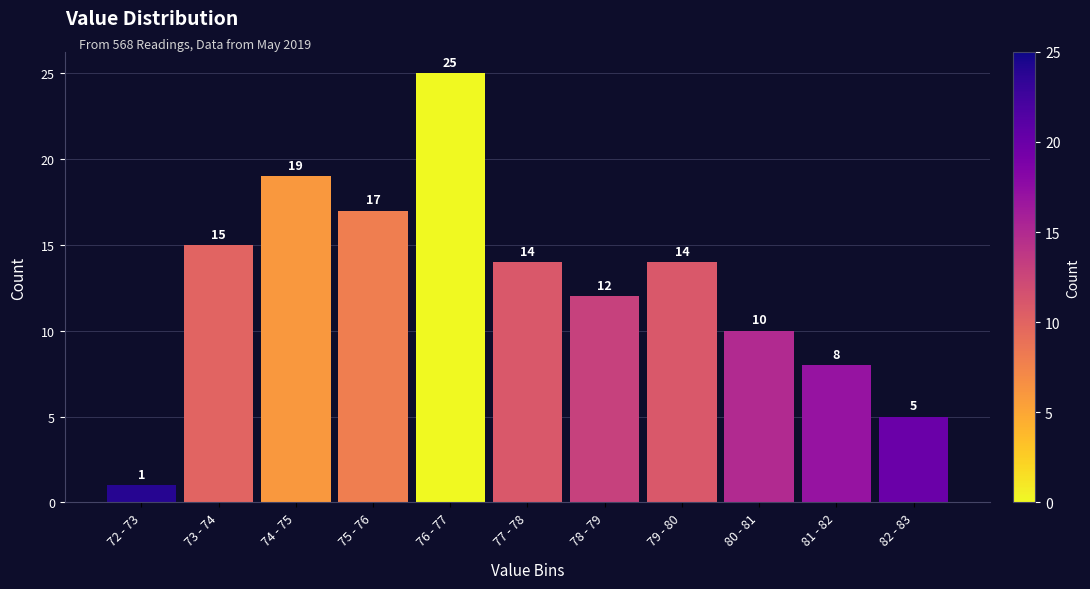

Reading left to right, transcribe all the data shown in this chart.

1	15	19	17	25	14	12	14	10	8	5